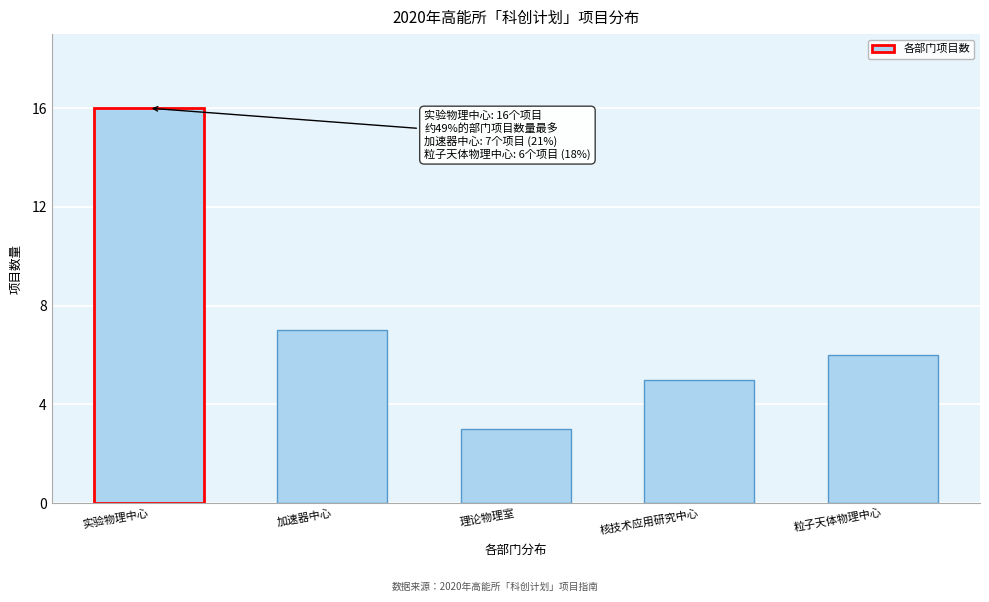

Reading left to right, extract all data points from this chart.

16	7	3	5	6